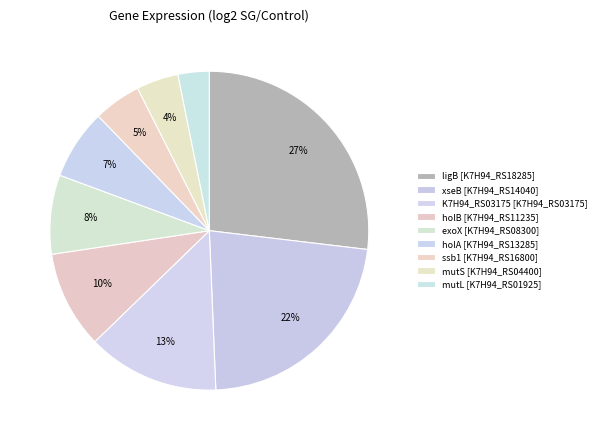

How many segments does this pie chart have?

9